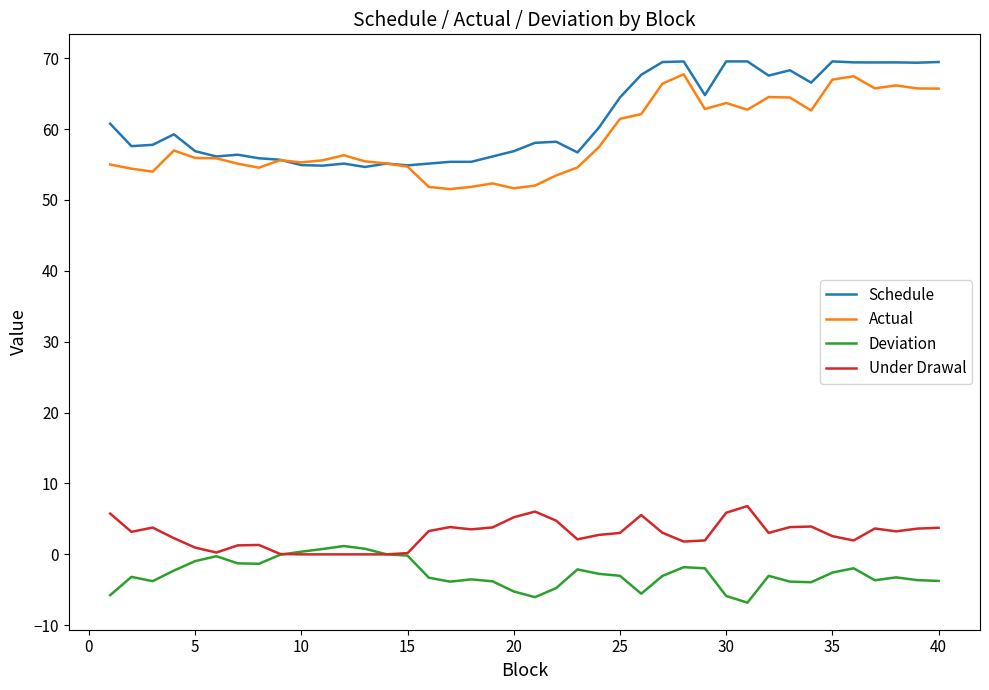

What is the difference between the maximum and second lowest values in the Schedule series?

14.7